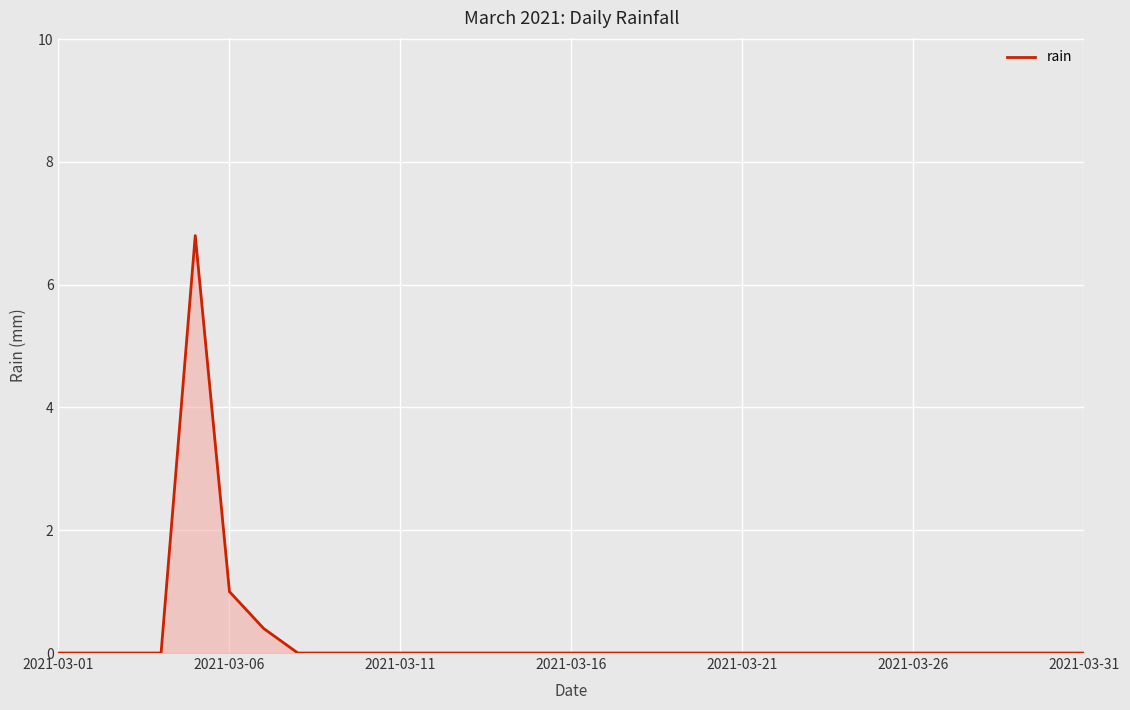

What is the difference between the maximum and minimum values?

6.8